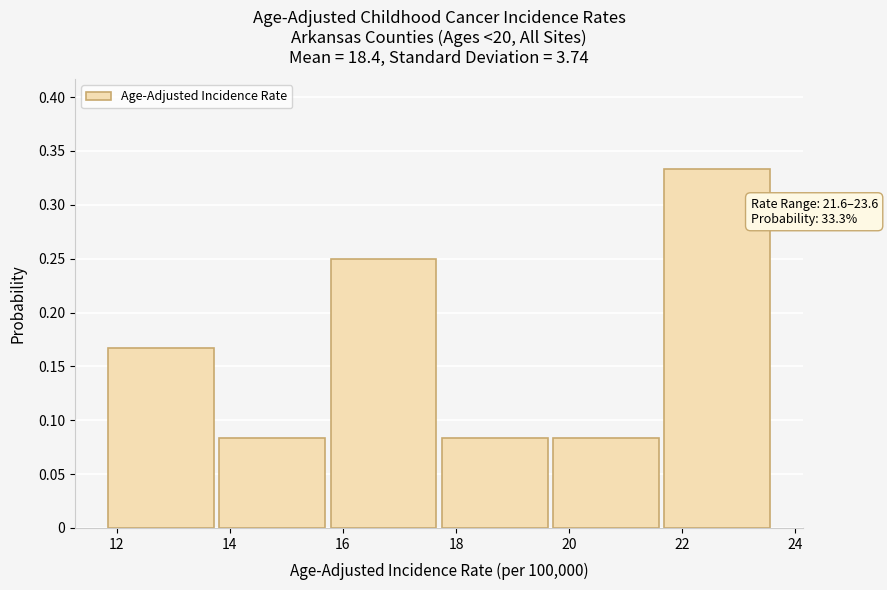

Over which range of the x-axis is the bar tallest?

21.6 to 23.6